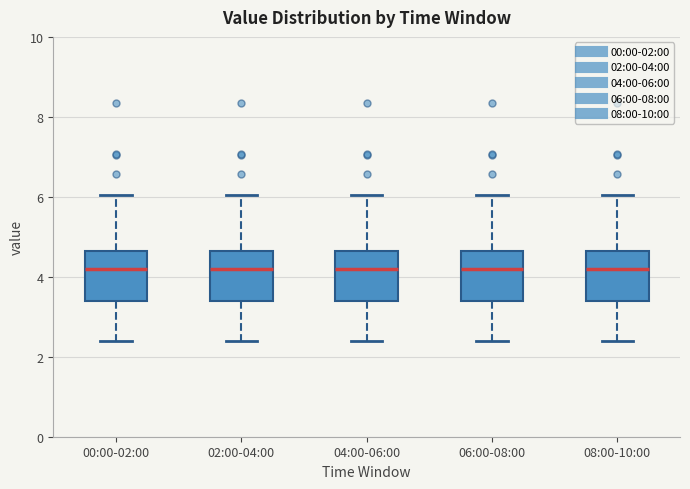

Reading left to right, read every box against the y-axis: the position of its median line, the range the box covers, and the ends of its whiskers. The values are not printed on the chart, so give them approximately, as read against the axis.

00:00-02:00: median 4.2, box 3.4 to 4.6, whiskers 2.4 to 6.0
02:00-04:00: median 4.2, box 3.4 to 4.6, whiskers 2.4 to 6.0
04:00-06:00: median 4.2, box 3.4 to 4.6, whiskers 2.4 to 6.0
06:00-08:00: median 4.2, box 3.4 to 4.6, whiskers 2.4 to 6.0
08:00-10:00: median 4.2, box 3.4 to 4.6, whiskers 2.4 to 6.0